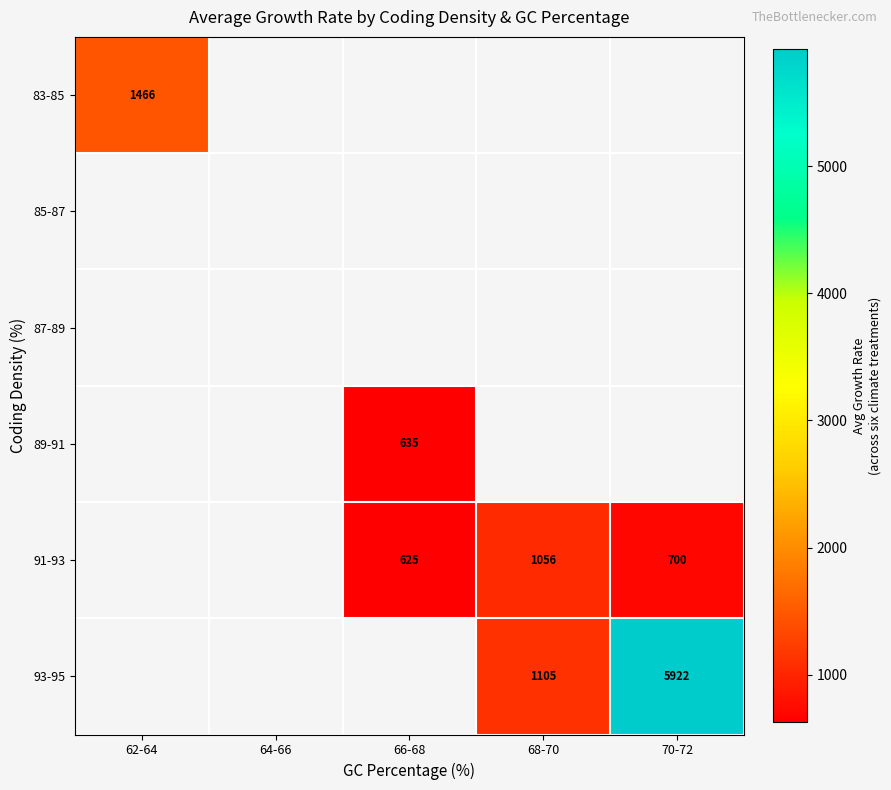

Is the value of 89-91 at 66-68 greater than the value of 91-93 at 66-68?

Yes